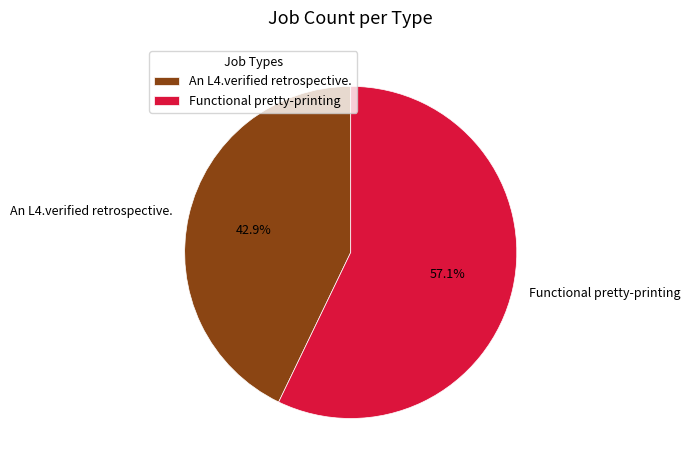

Is there any slice that represents more than half of the pie?

Yes